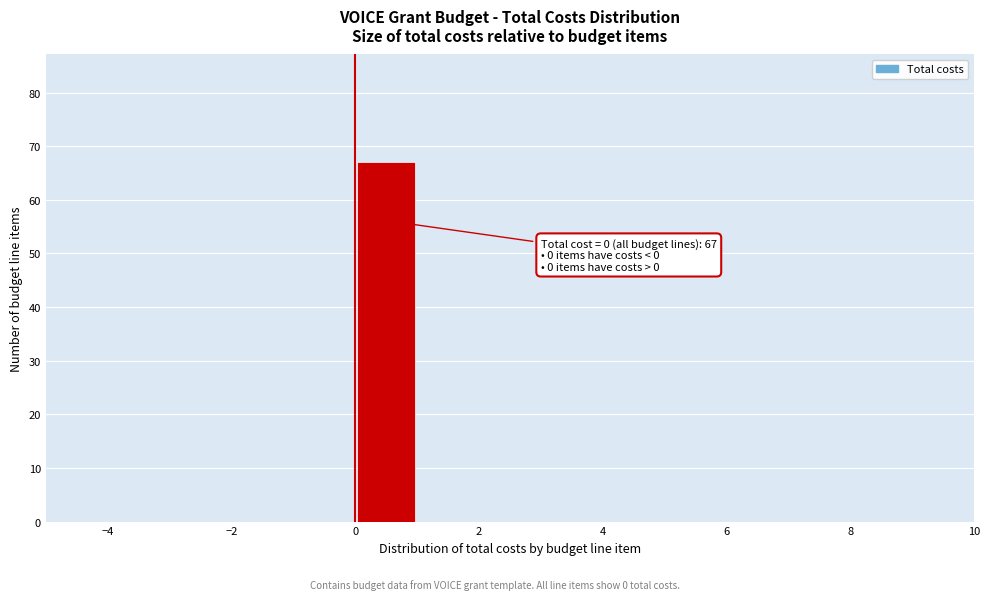

Over which range of the x-axis is the bar tallest?

0 to 1